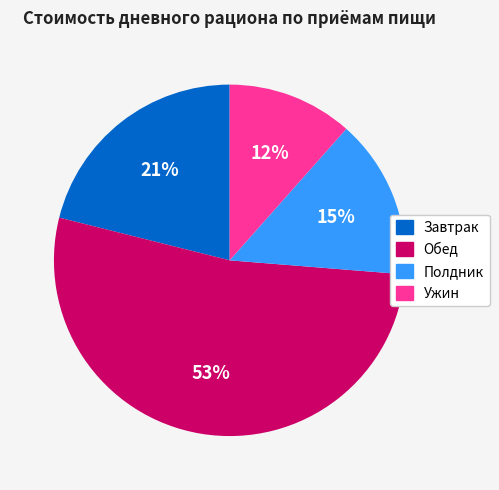

Which has a higher value, Полдник or Завтрак?

Завтрак